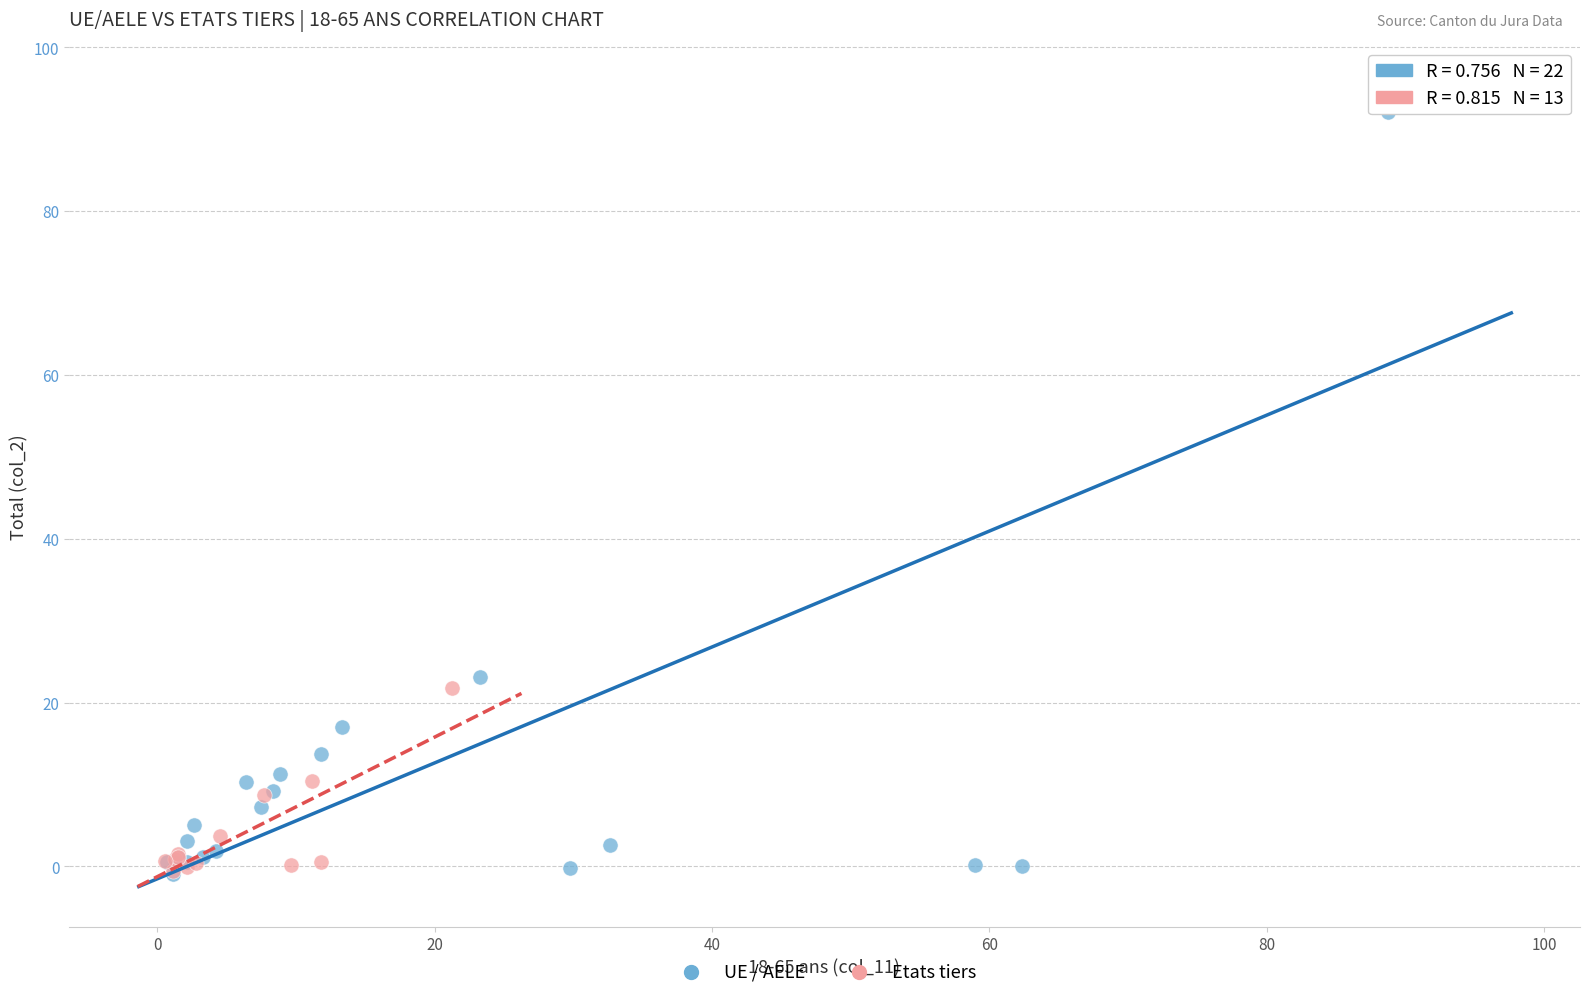

Which series has the largest Y range (max minus min)?

UE / AELE